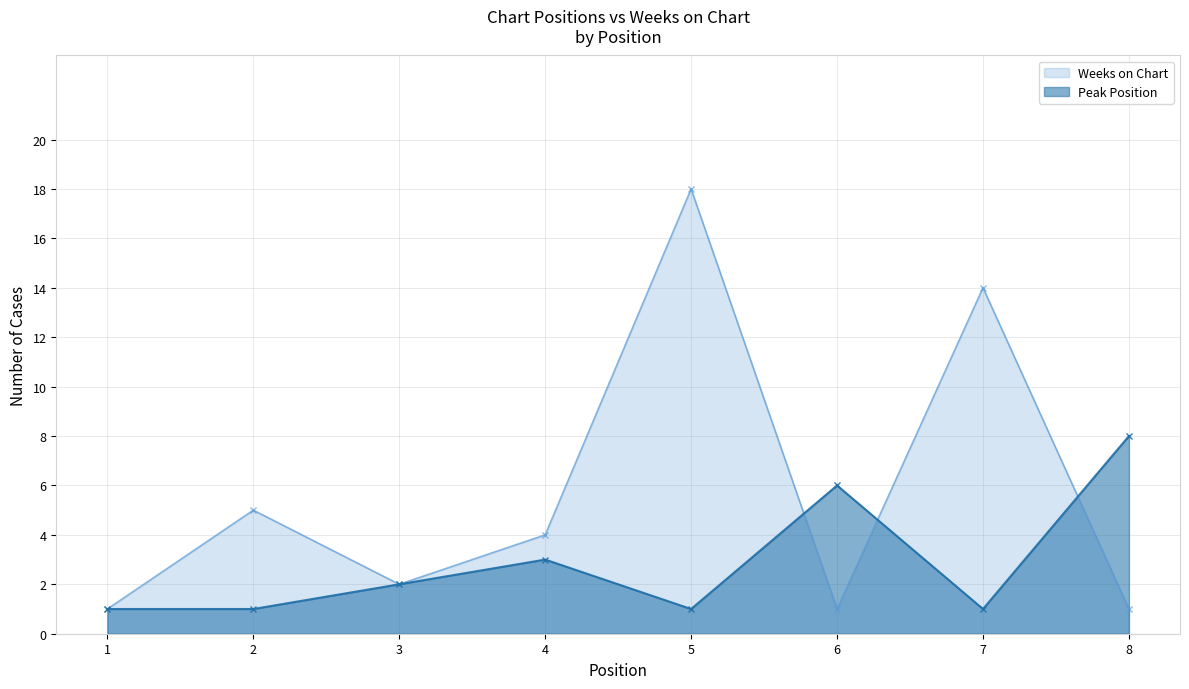

Rank the series by their average value, from highest to lowest.

Weeks on Chart, Peak Position